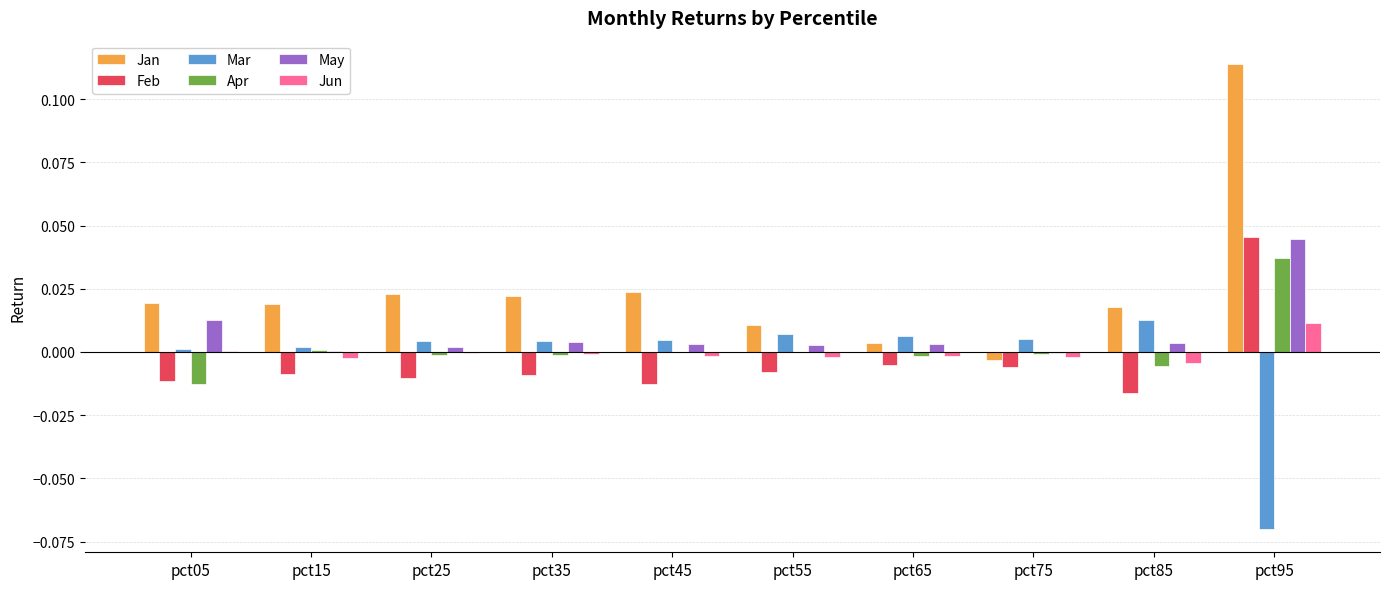

Which series has the largest total across all categories?

Jan